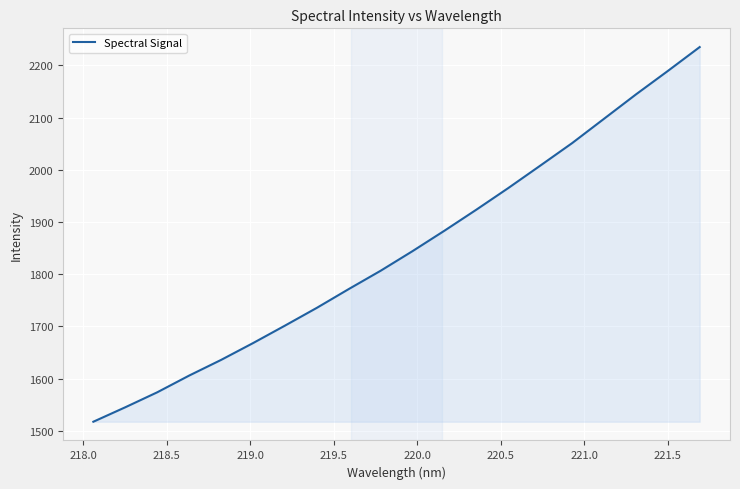

How many lines are shown in the chart?

1